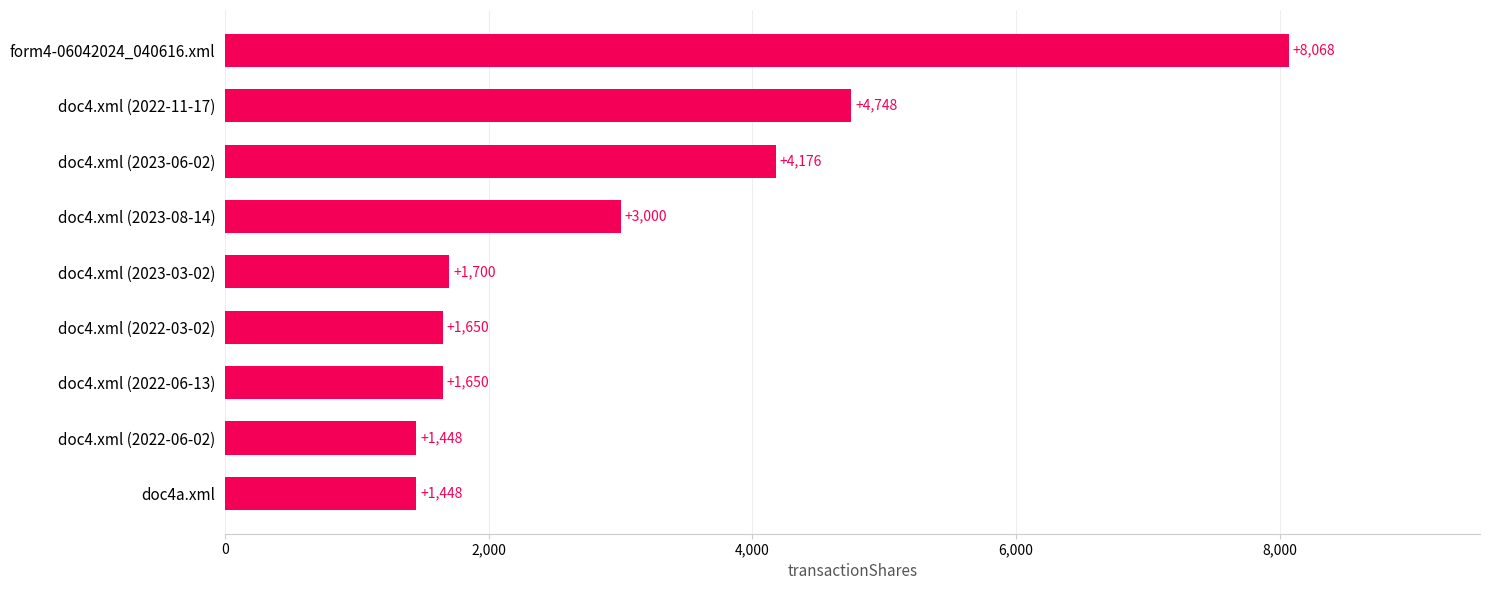

Does the chart contain any negative values?

No